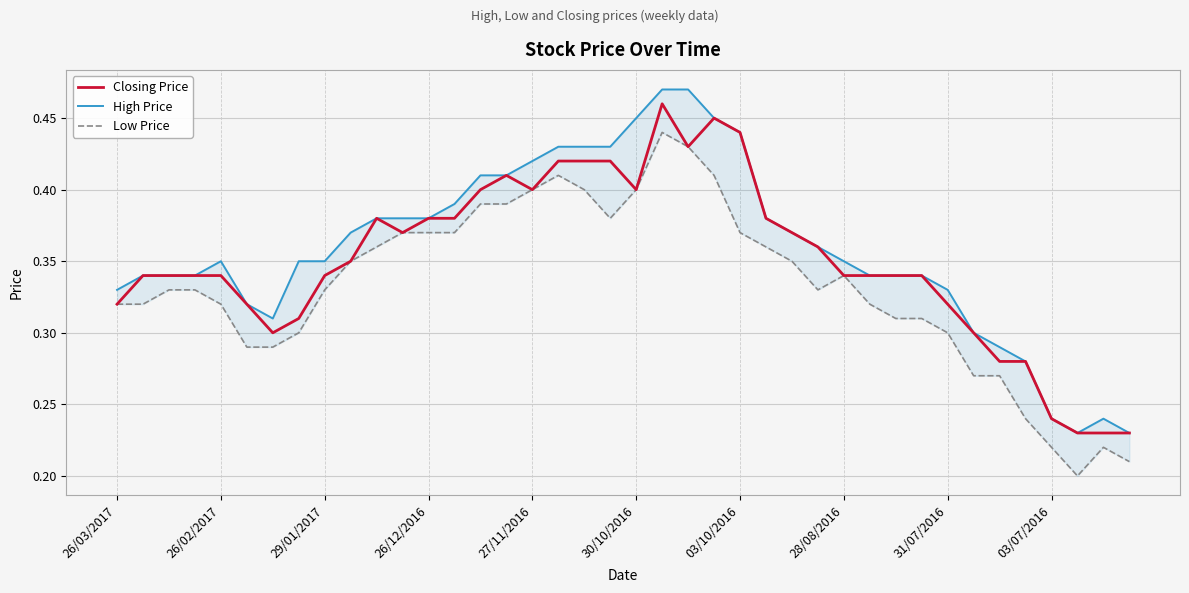

At 34, list the series in order from largest to smallest.

High Price, Closing Price, Low Price